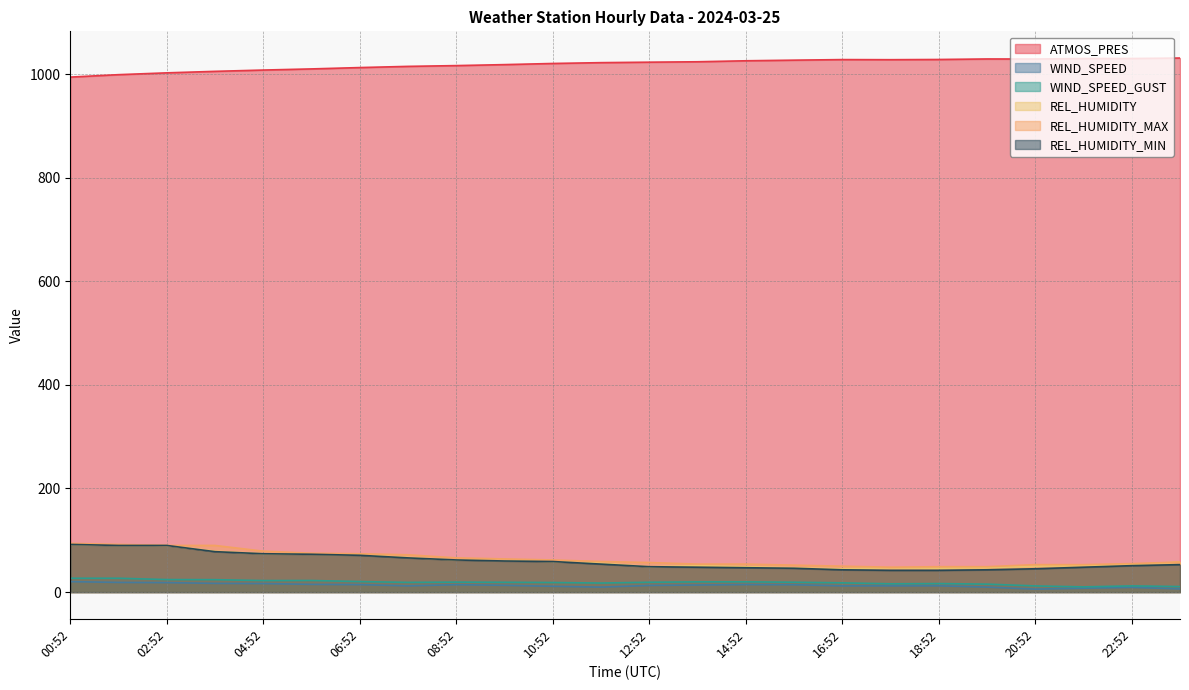

Is it true that WIND_SPEED_GUST equals 11.4 at 06:52?

False